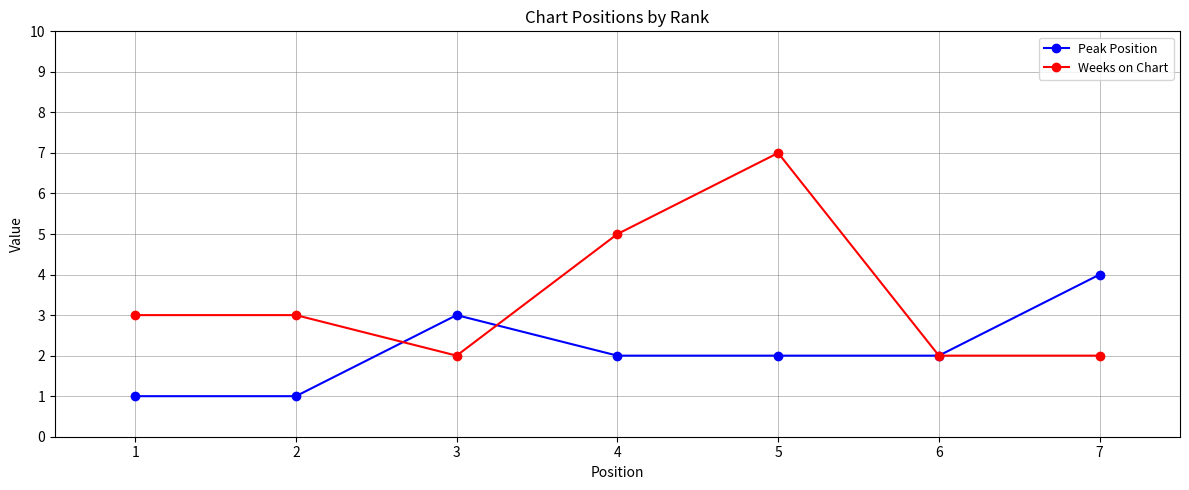

The Weeks on Chart series shows 2 at 6. True or false?

True